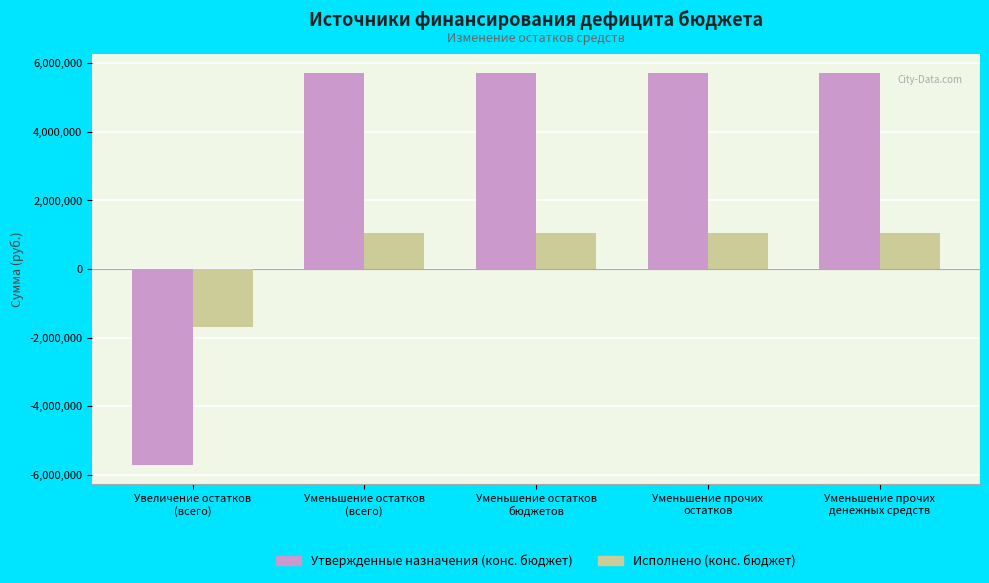

How many data points in Исполнено (конс. бюджет) are less than 1044386?

1